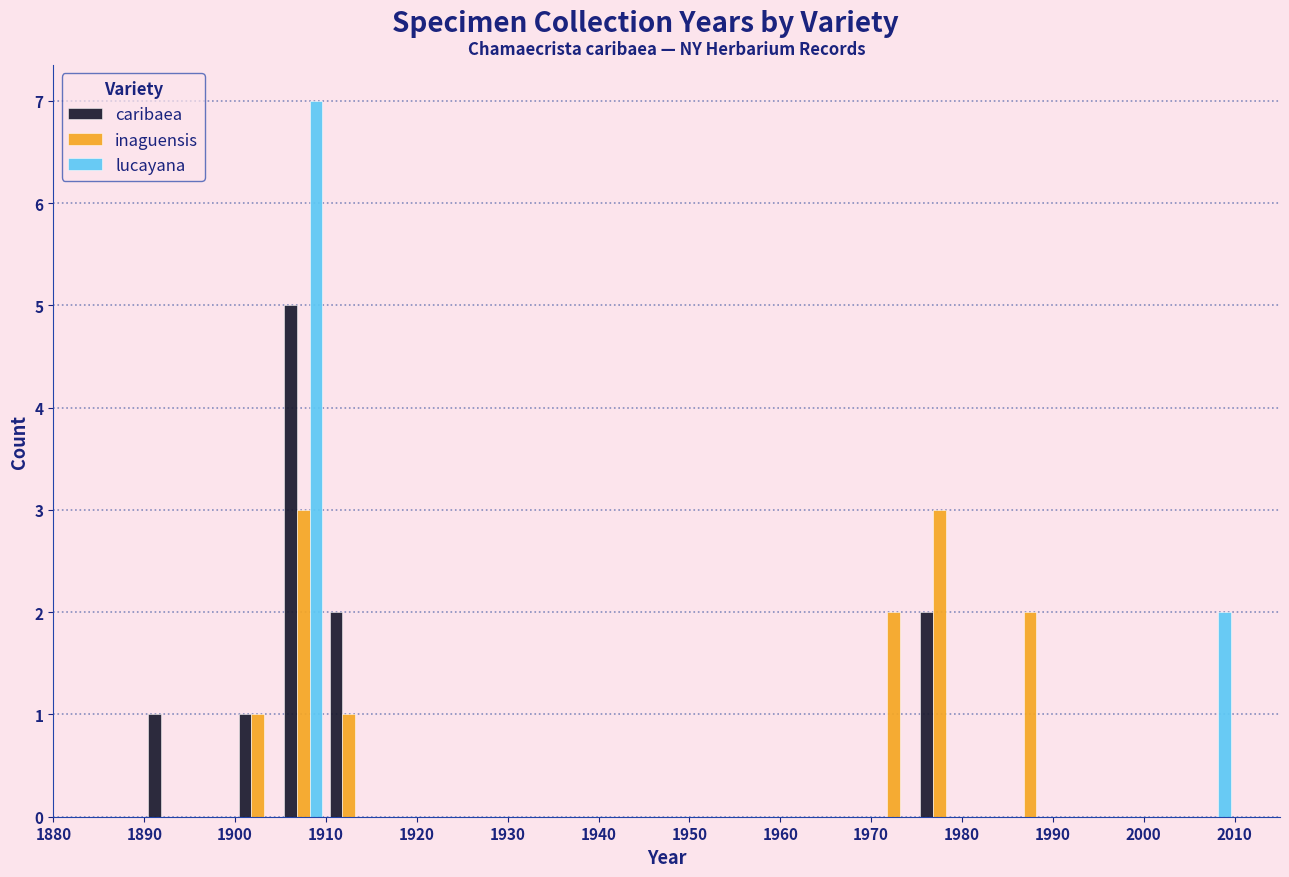

What is the height of the inaguensis bar covering 1900 to 1905 on the x-axis? The values are not printed on the chart, so give them approximately, as read against the axis.

1